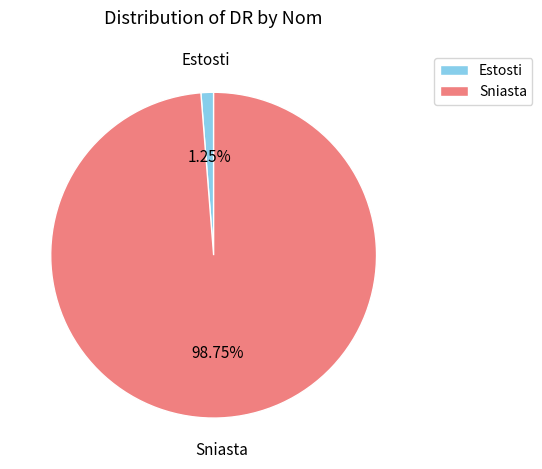

What percentage is the Sniasta slice, to the nearest percent?

99%